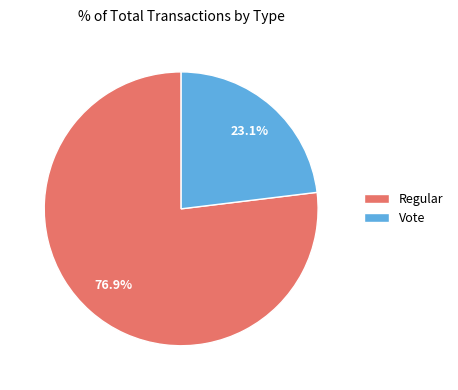

Approximately how many times larger is the value at Vote compared to Regular?

0.3